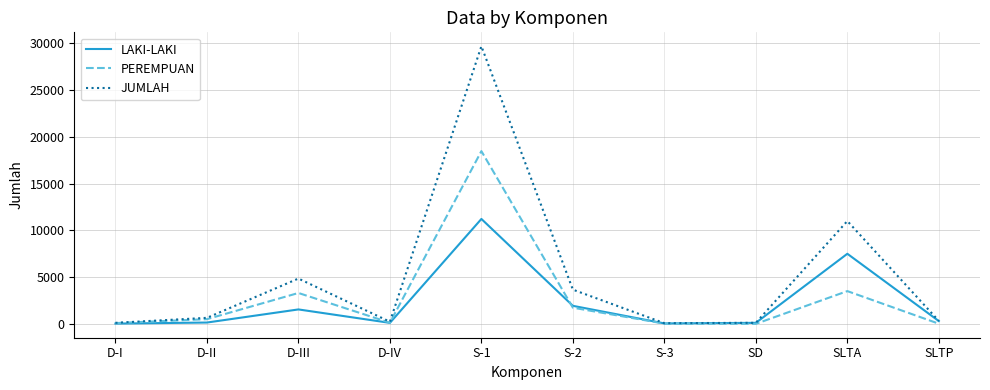

The value of PEREMPUAN at D-III is 3304. True or false?

True